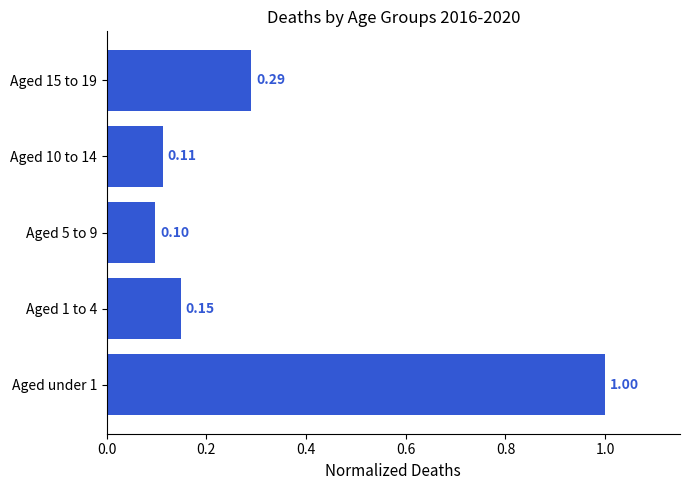

What is the difference between the maximum and minimum values?

0.9